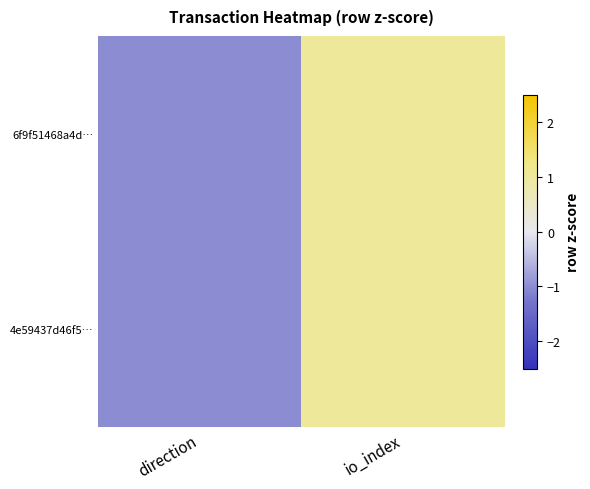

How many distinct data groups are displayed?

2